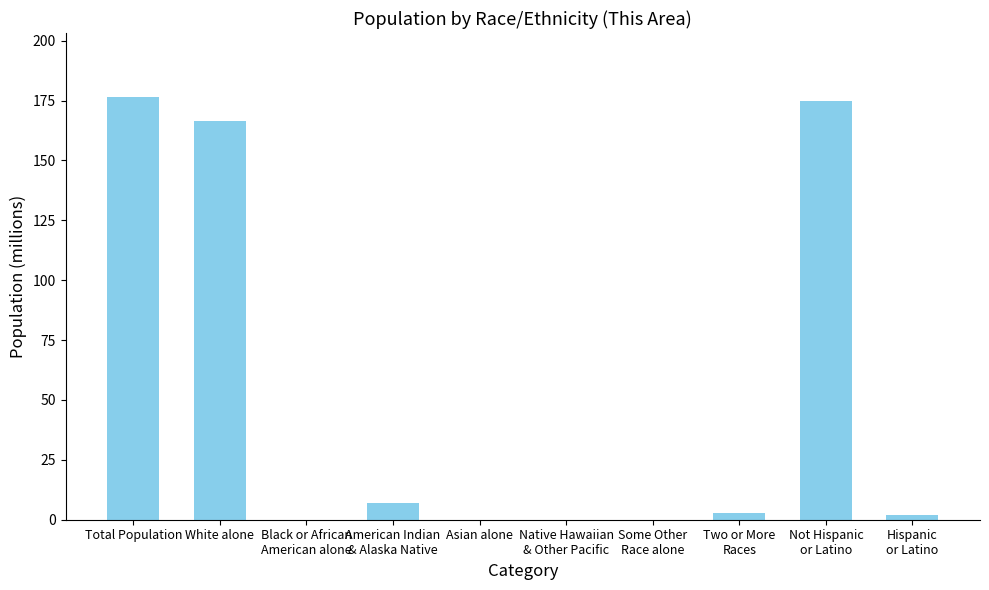

What is the average value?

53.0